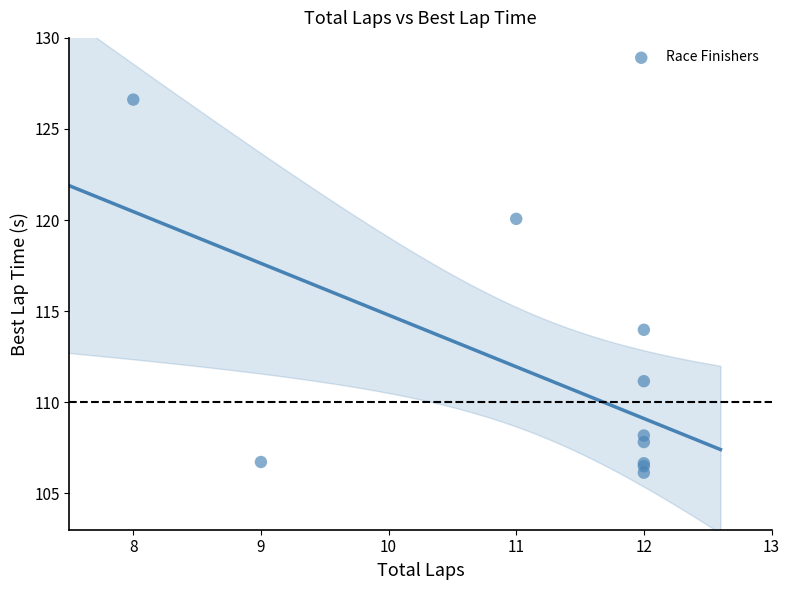

What Y value in the scatter plot is closest to 116?

114.0